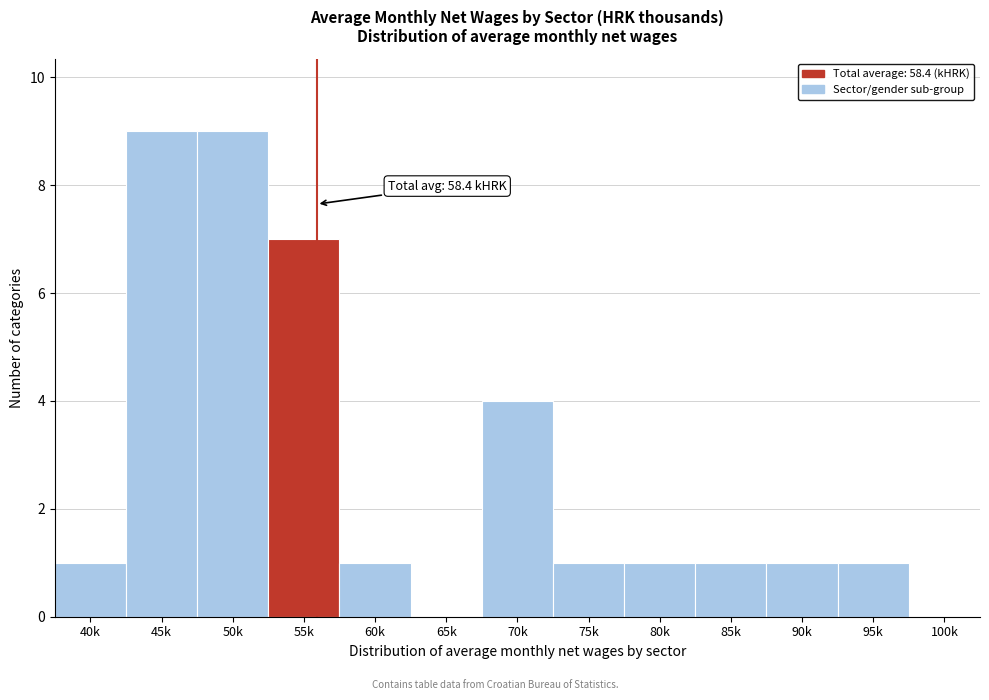

Reading left to right, extract all data points from this chart.

40k=1	45k=9	50k=9	55k=7	60k=1	65k=0	70k=4	75k=1	80k=1	85k=1	90k=1	95k=1	100k=0